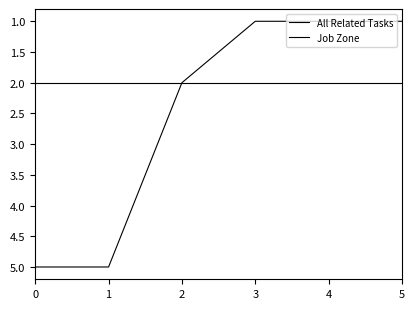

How many lines are shown in the chart?

2